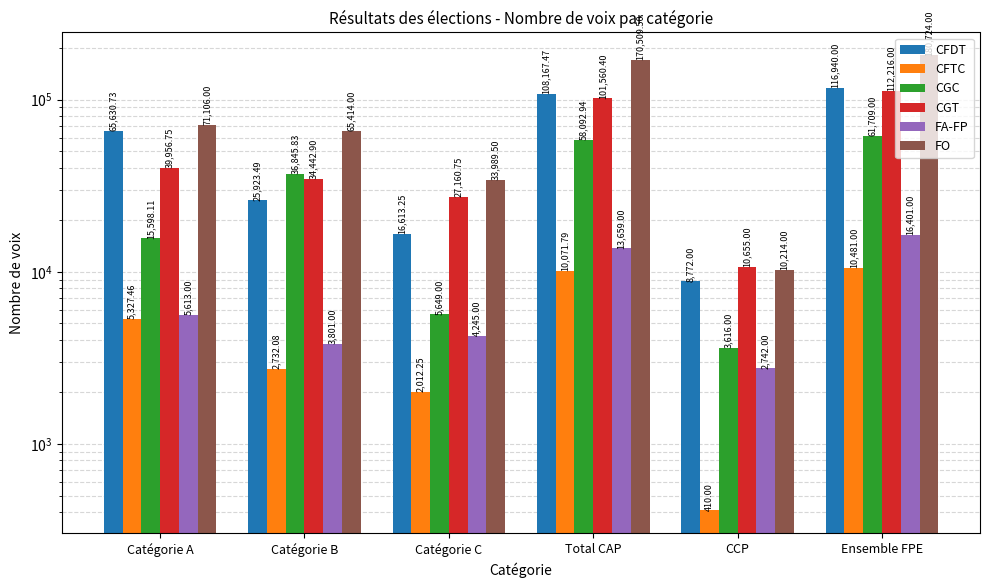

How many bars are there in each group?

6